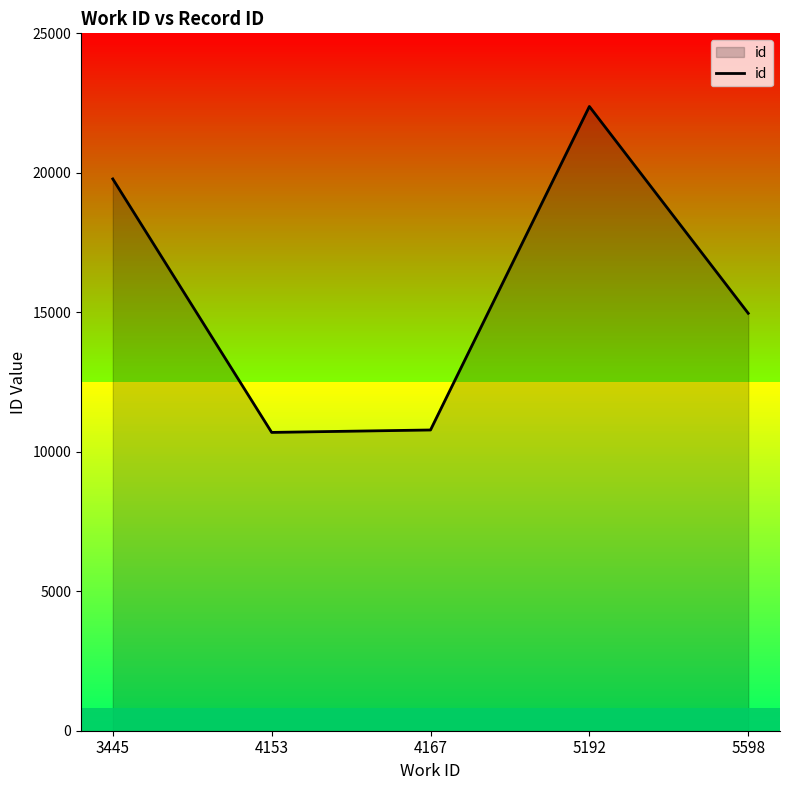

Which has a higher value, 5192 or 4167?

5192